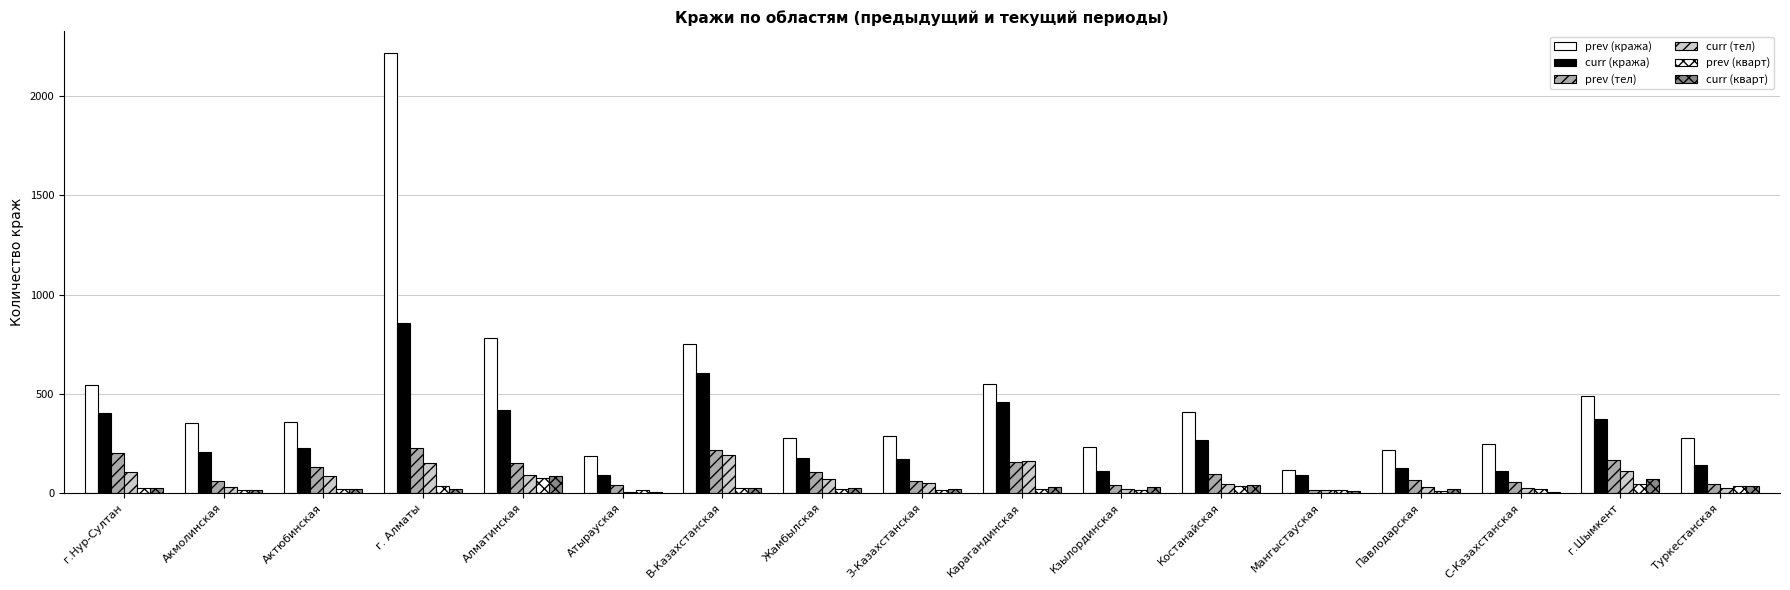

What is the label of the 13th bar from the left?

Мангыстауская